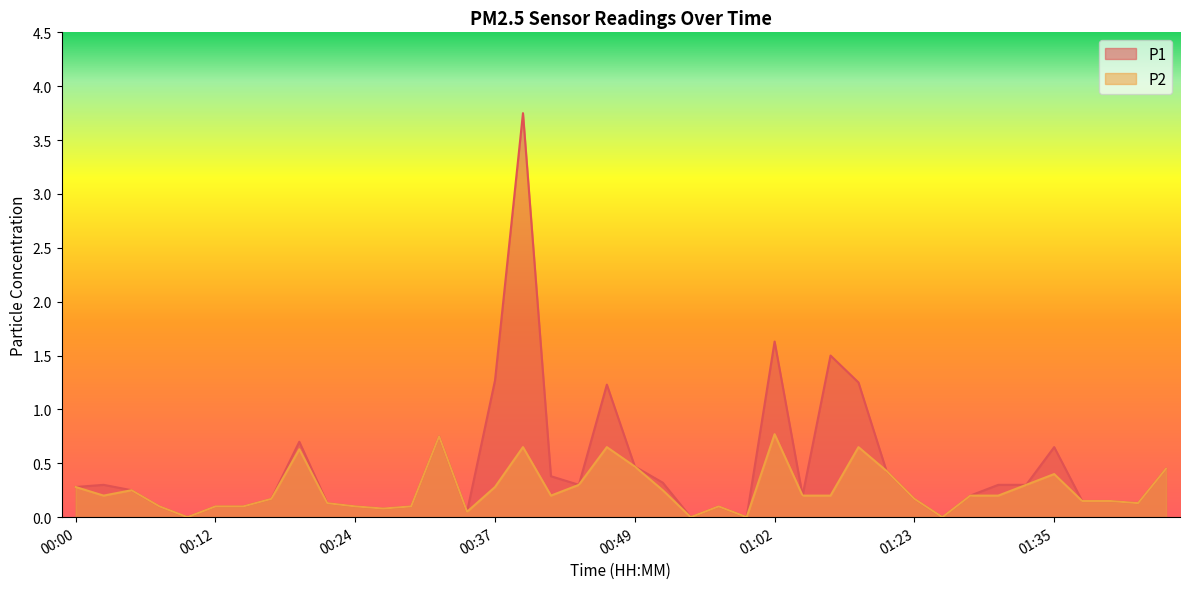

What is the label of the 30th point from the right?

00:24